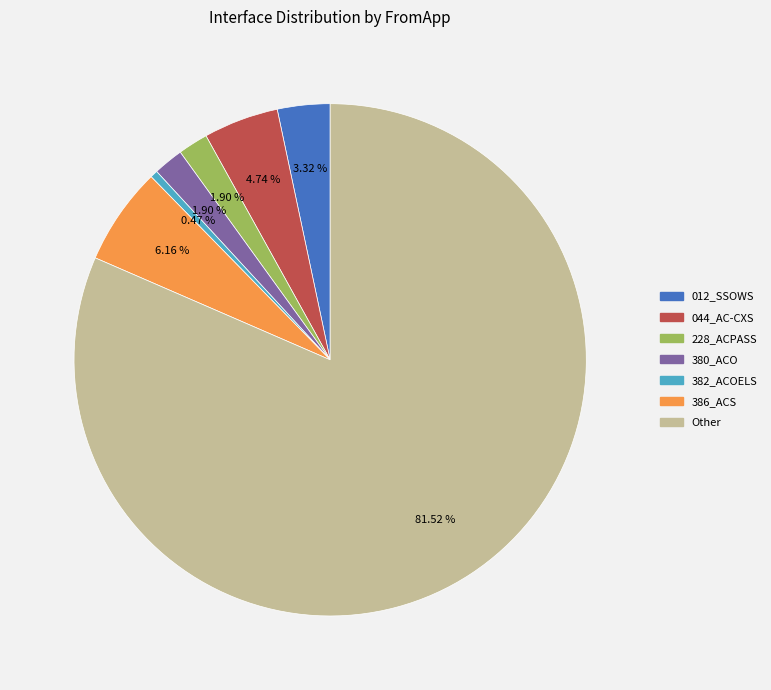

Which category has the smallest portion of the pie?

382_ACOELS